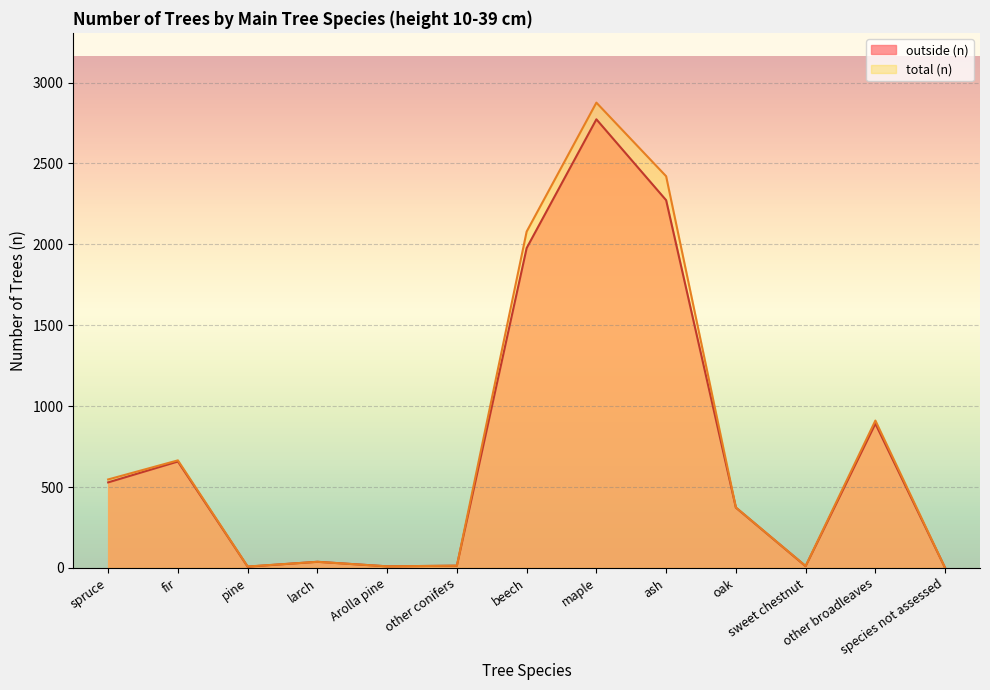

What is the difference between the maximum and minimum values in the outside (n) series?

2773